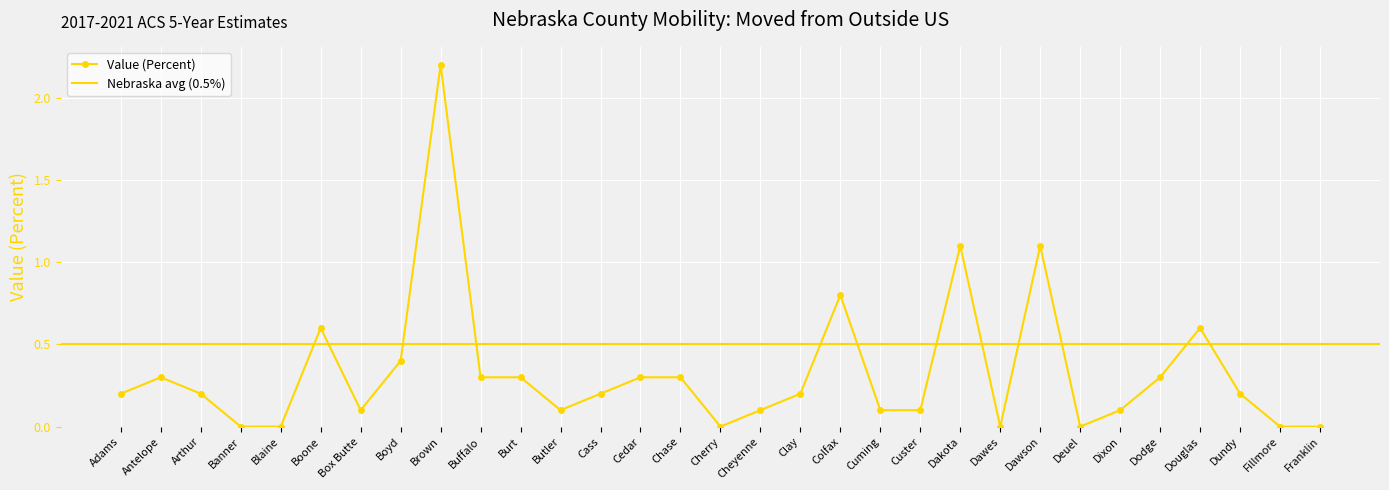

At which category does the chart reach its peak across all series?

Brown